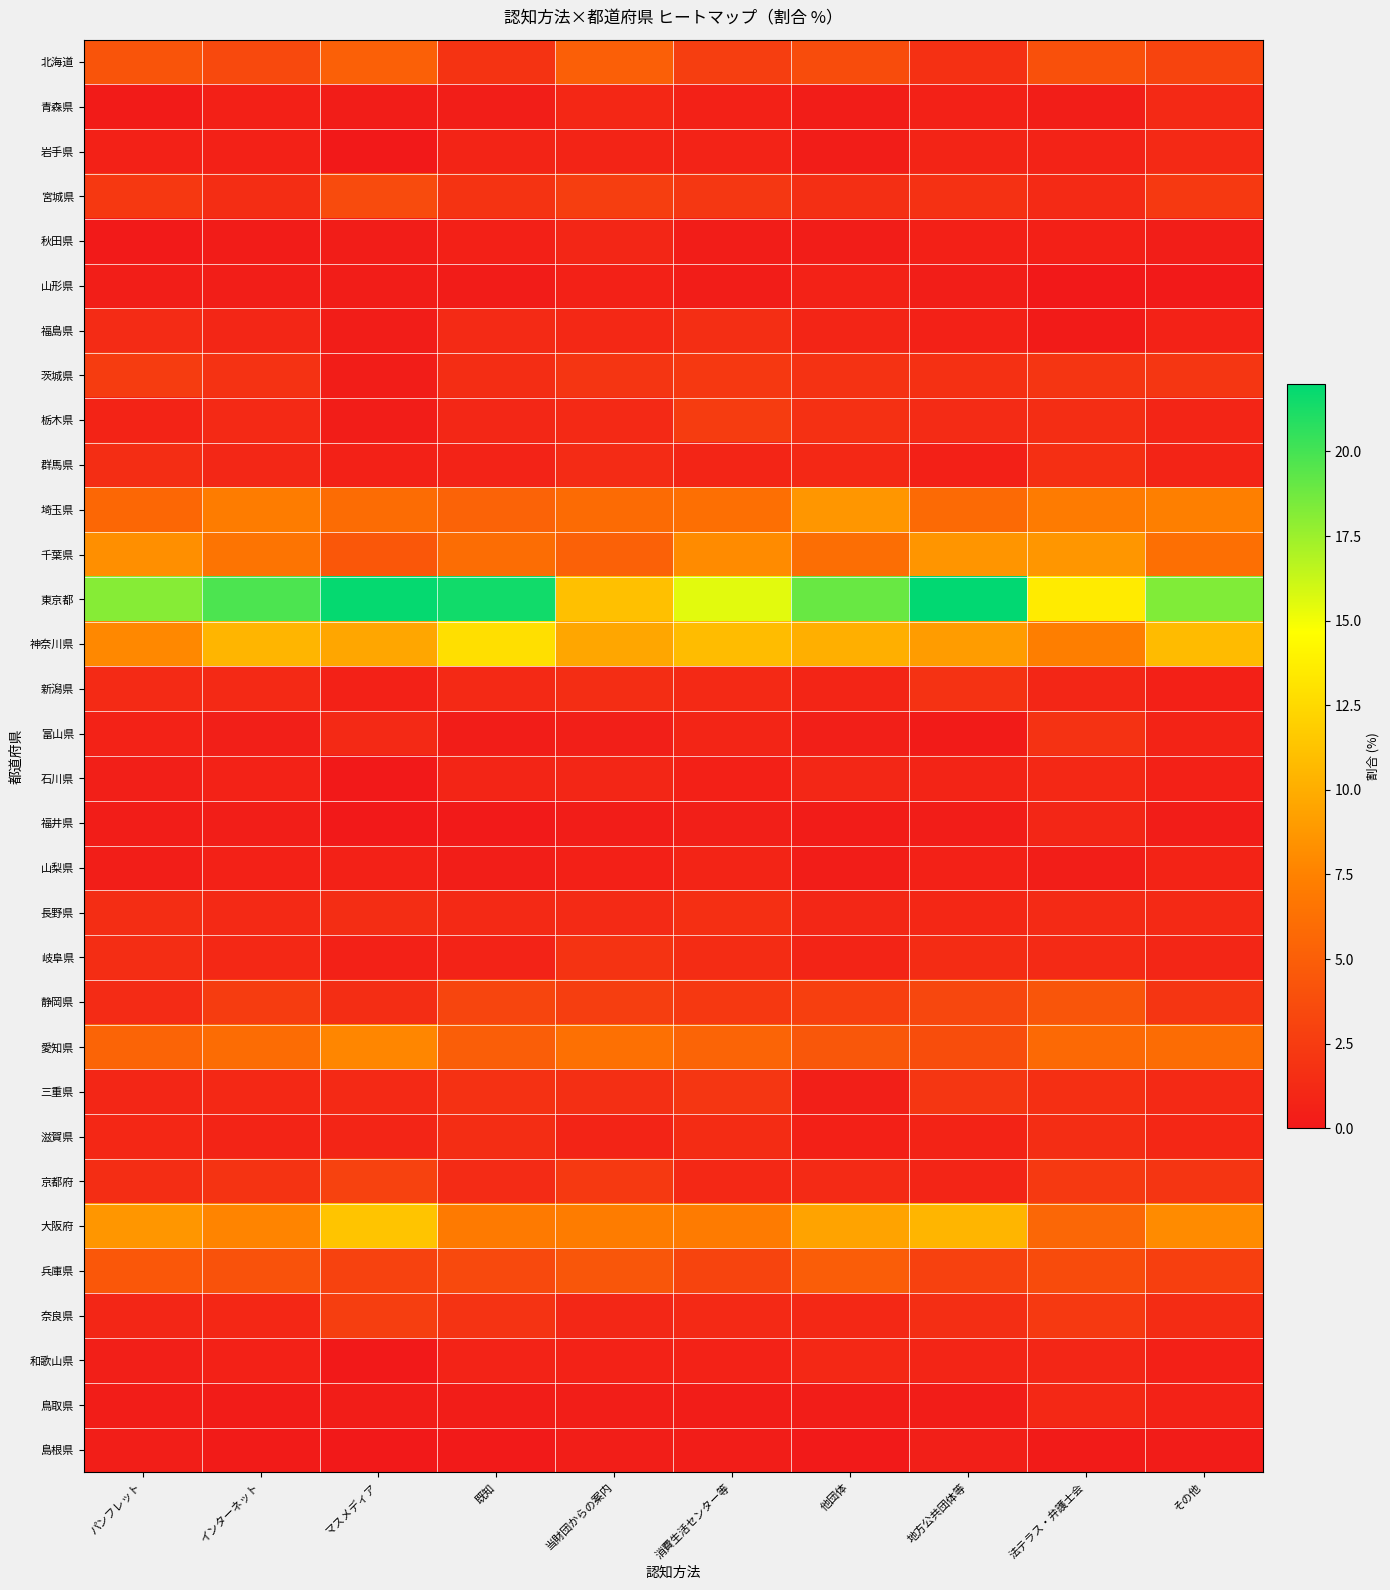

Which series has the widest spread of values?

東京都